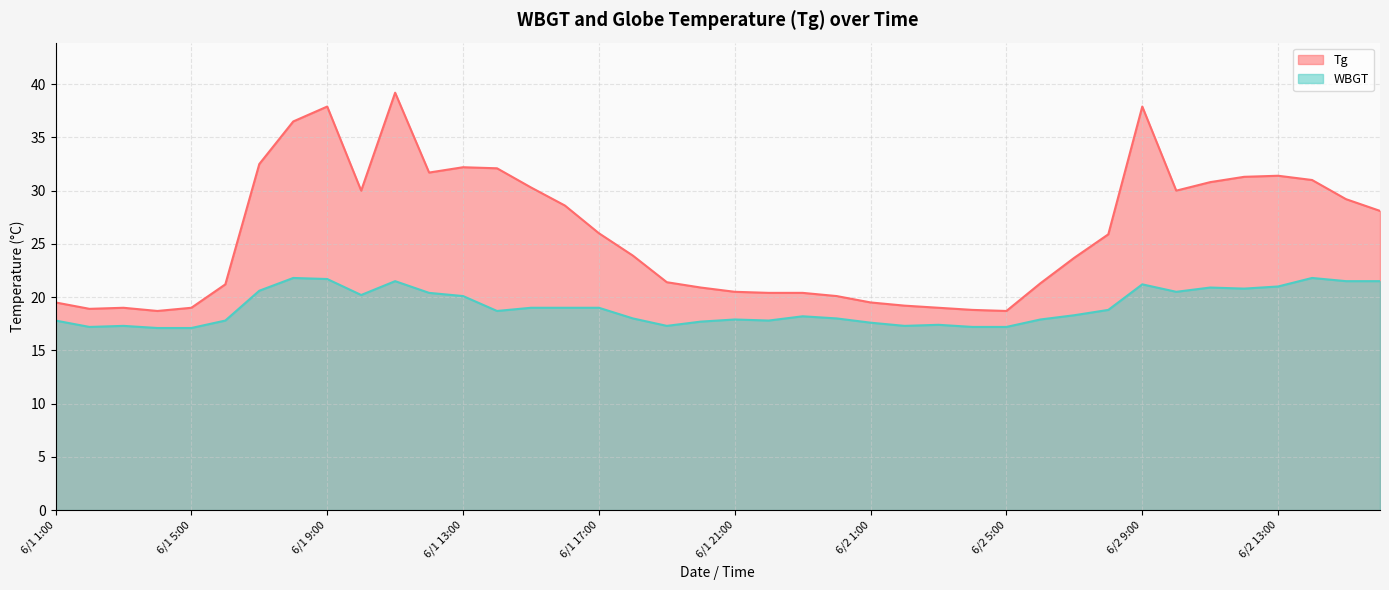

How many data points does each series have?

40